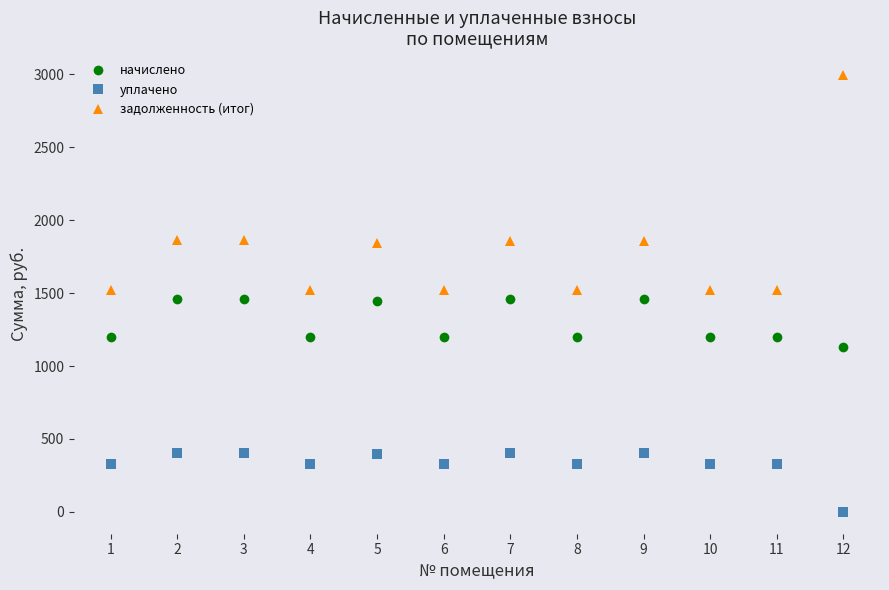

List the series in order of their peak value, highest first.

задолженность (итог), начислено, уплачено